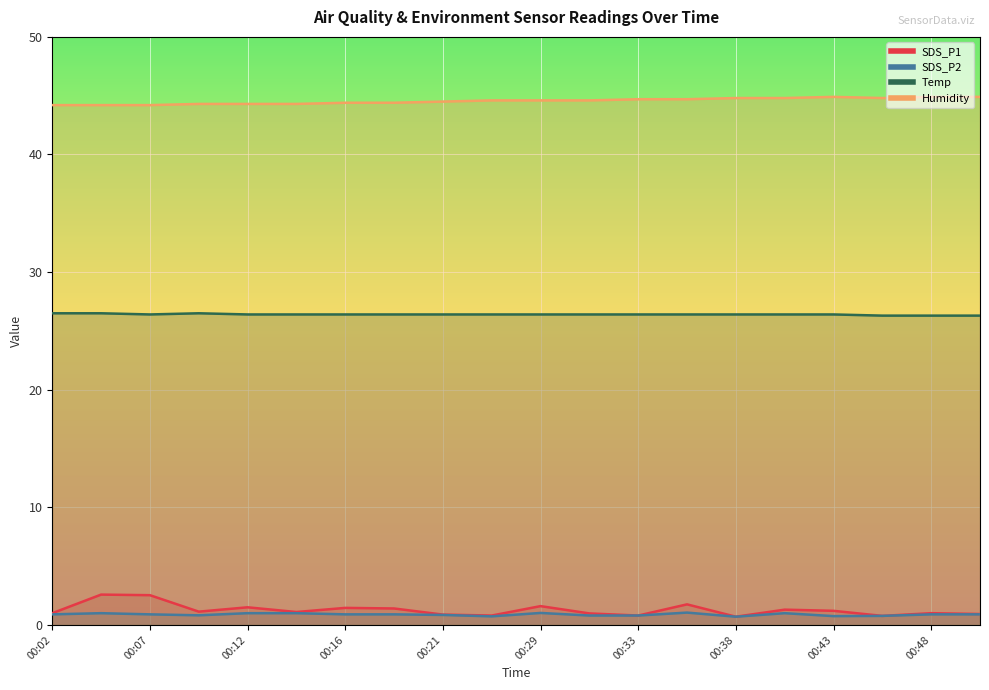

At which category does SDS_P1 reach its first local valley?

00:09